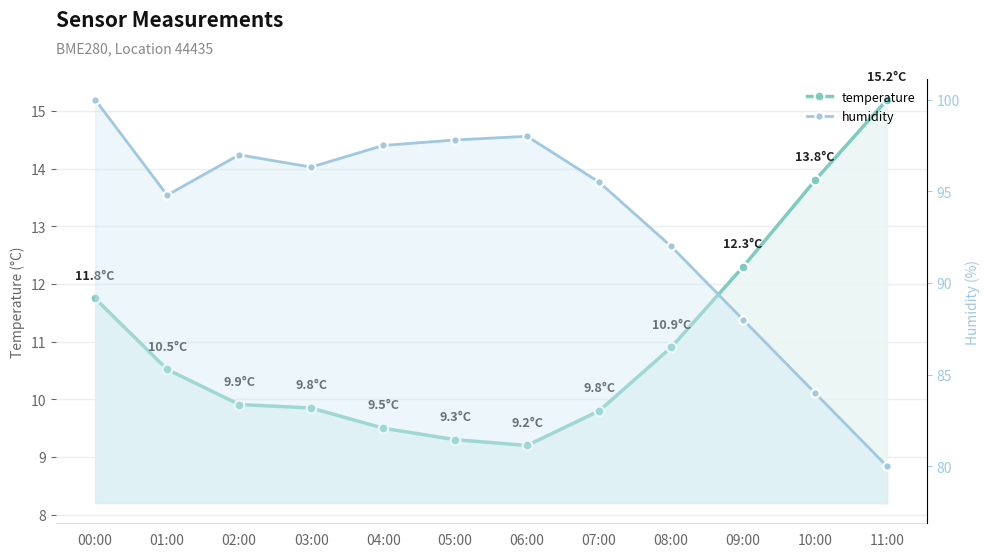

True or false: humidity and temperature cross at least once.

False